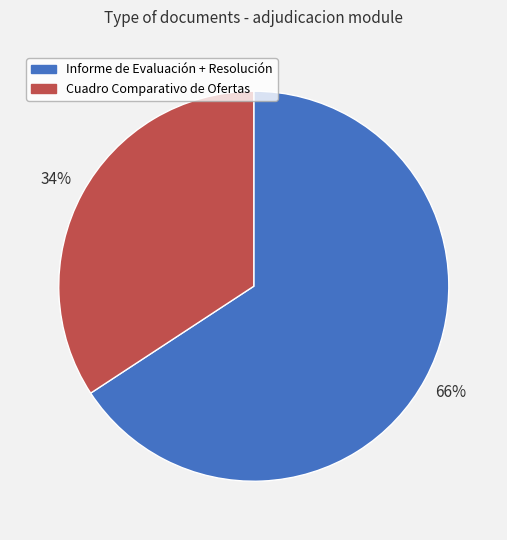

Which category has the smallest portion of the pie?

Cuadro Comparativo de Ofertas